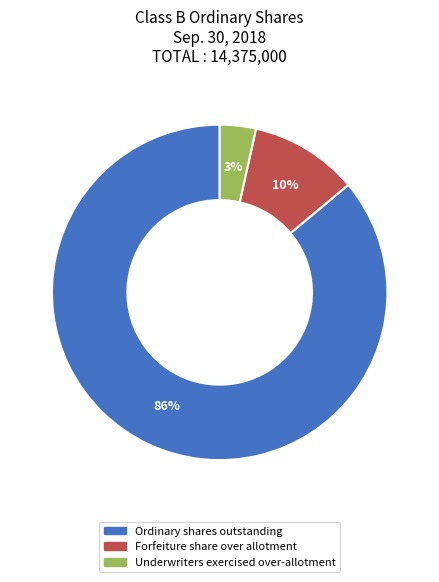

Count the number of slices in the pie.

3